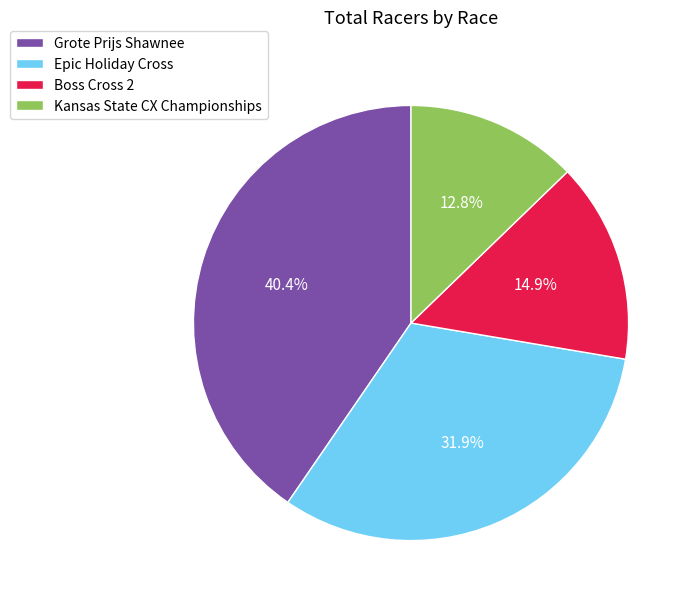

Is the sum of Kansas State CX Championships and Epic Holiday Cross greater than half?

No